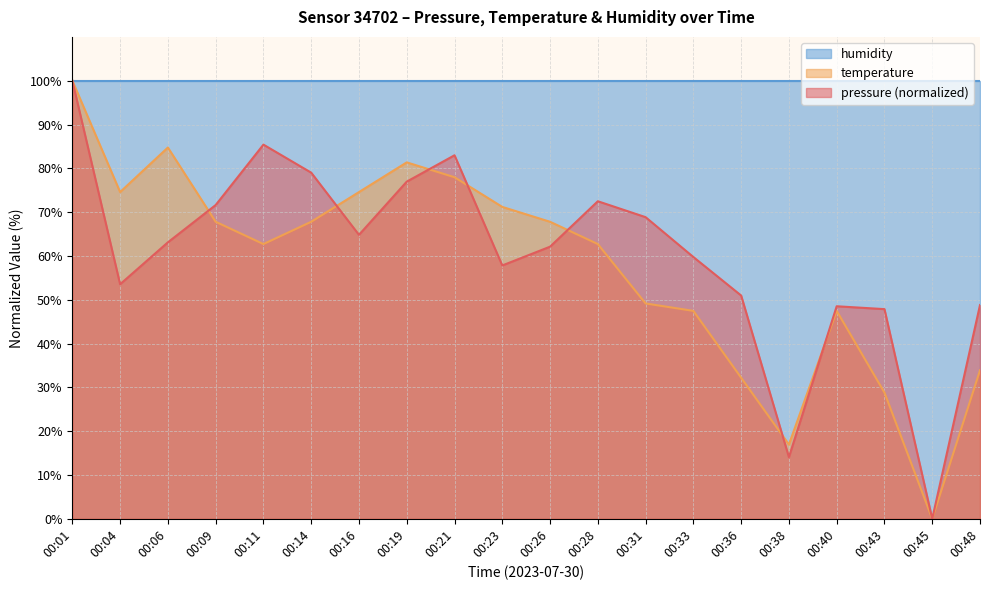

How many interior local valleys does the temperature series have?

4